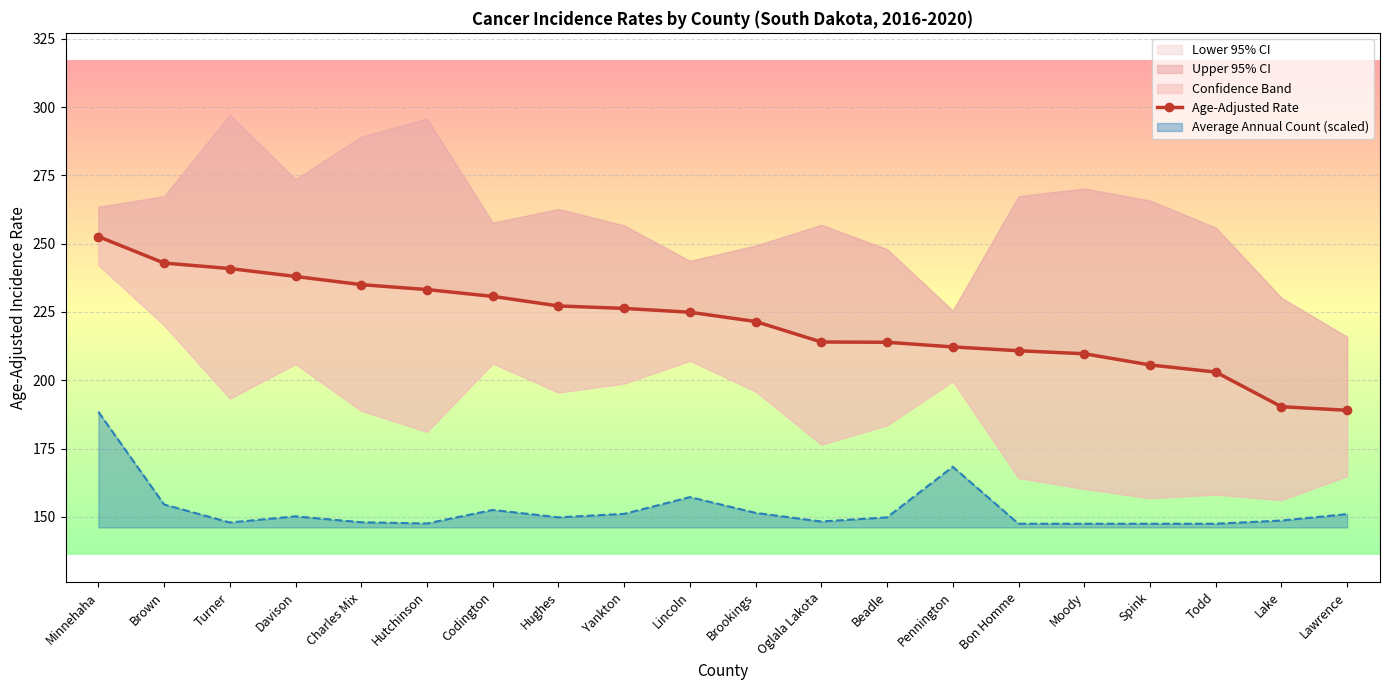

The value of Average Annual Count (scaled) at Lincoln is 205.9. True or false?

False